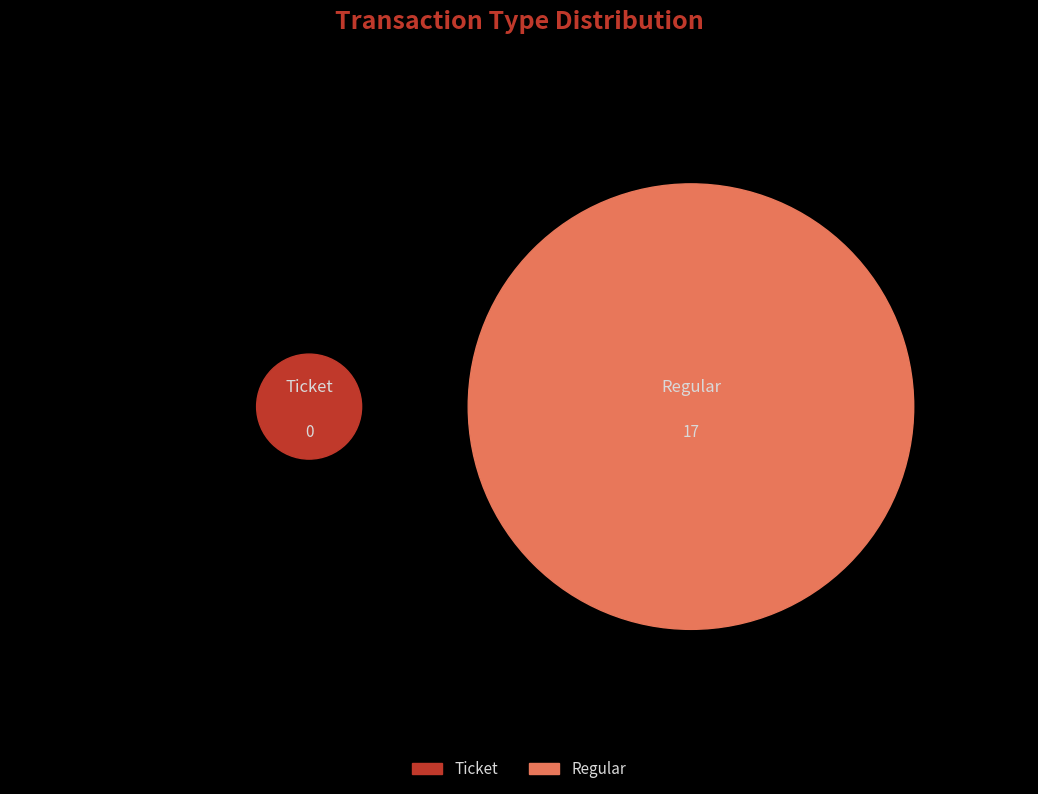

Which category has the biggest portion of the pie?

Regular